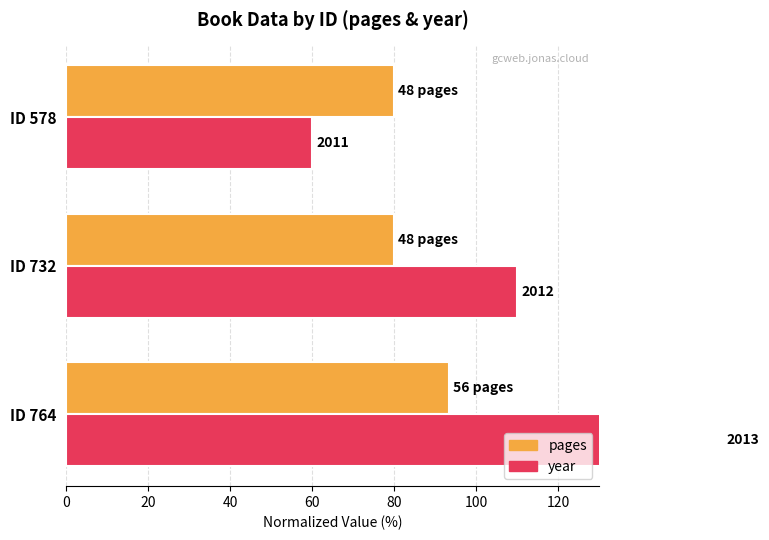

Is it true that year equals 105.5 at ID 764?

False